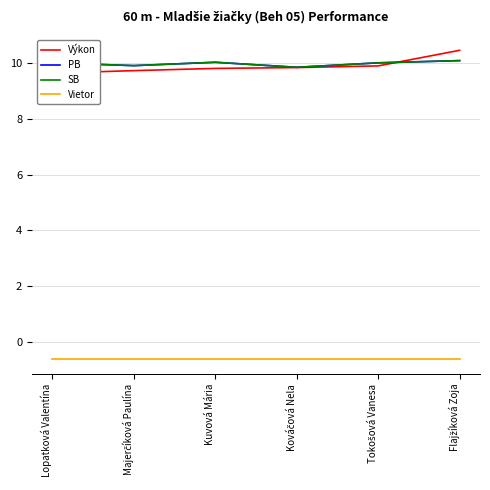

At which category does the chart reach its minimum across all series?

Lopatková Valentína